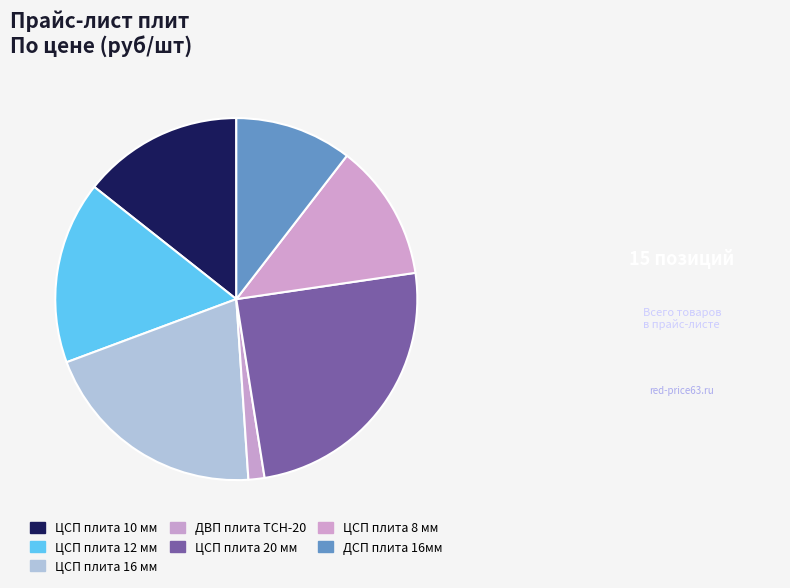

Which slice is the largest?

ЦСП плита 20 мм